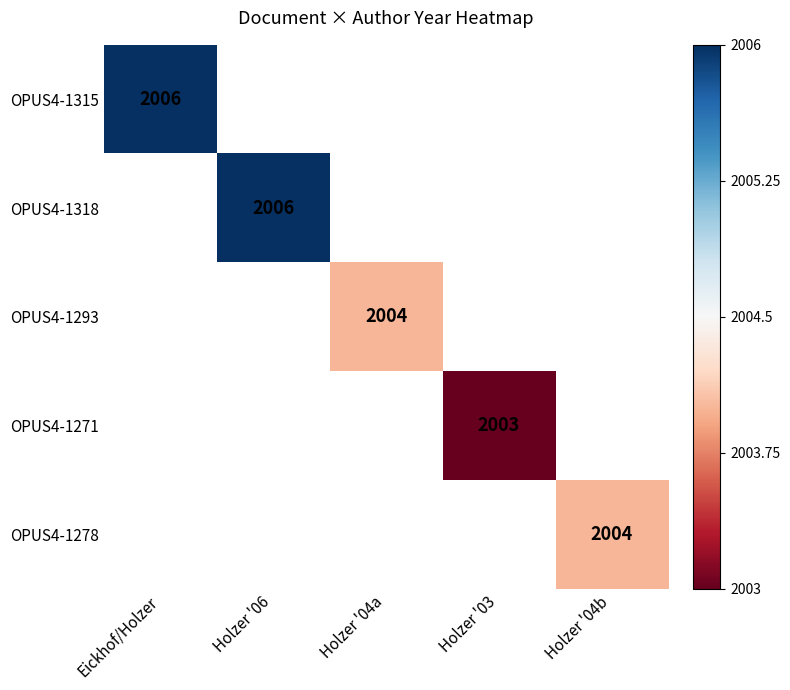

Is it true that OPUS4-1278 equals 3376 at Holzer '04b?

False